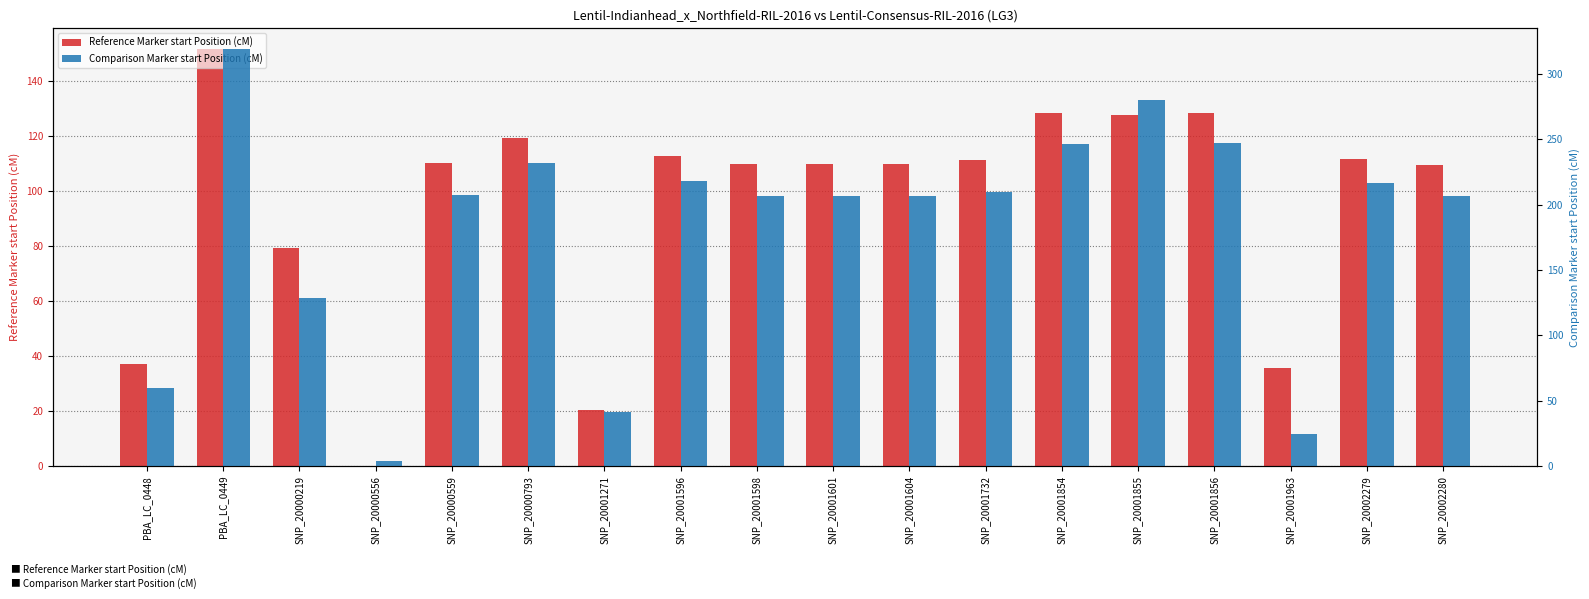

What value does the Comparison Marker start Position (cM) series have at SNP_20001598?

206.9